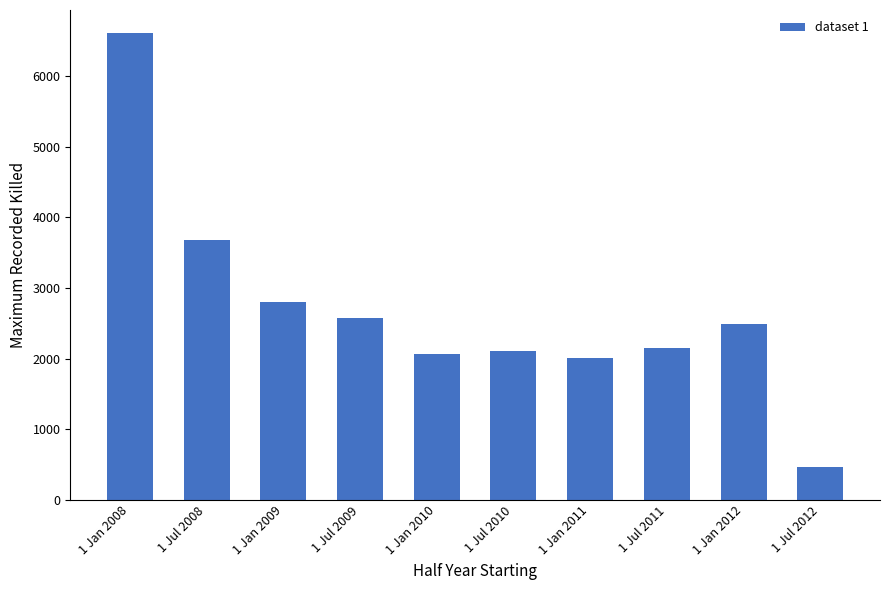

What is the change in value from 1 Jan 2011 to 1 Jan 2012?

+479